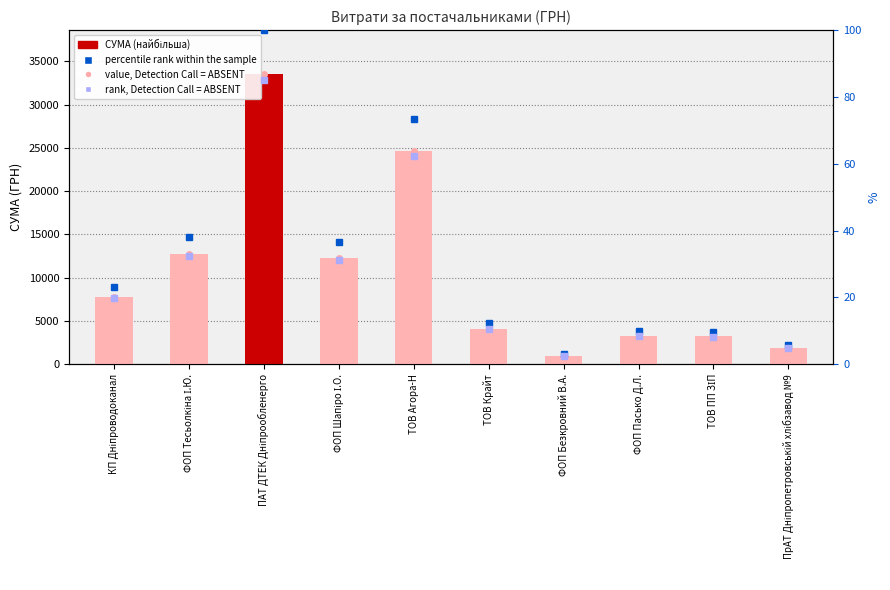

What is the average value of the СУМА (ГРН) series?

10459.8